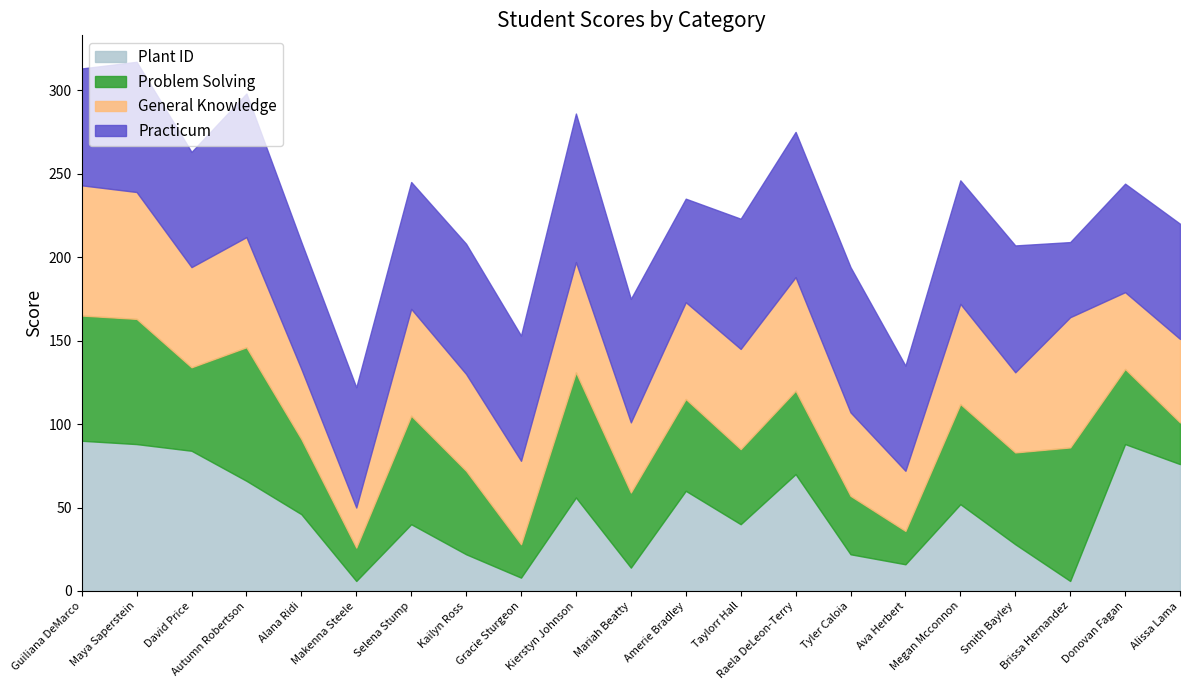

What is the value of the General Knowledge point at the 18th from the left?

48